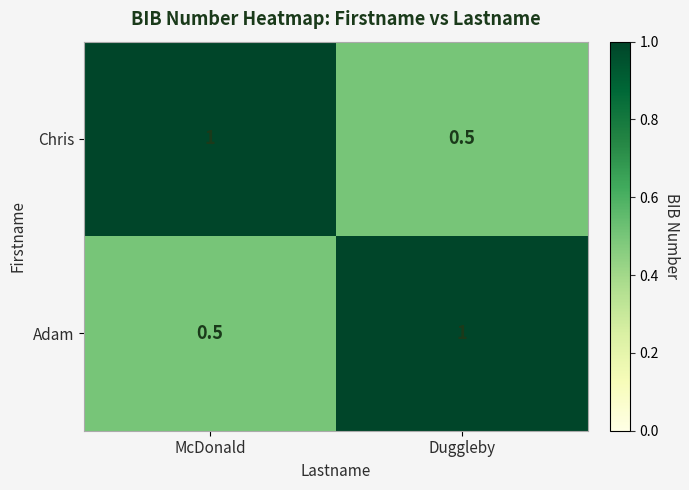

Is it true that Chris equals 1.0 at McDonald?

True